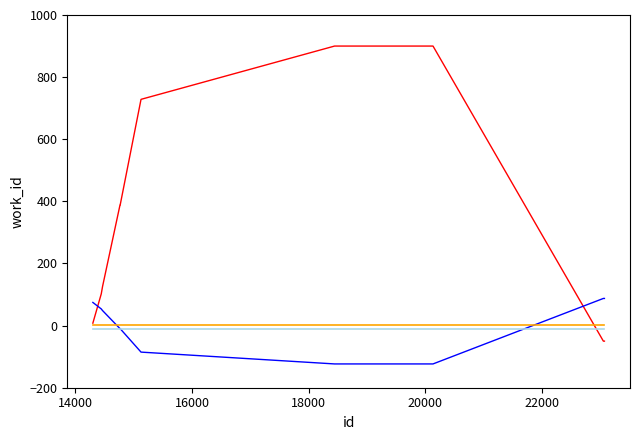

What is the greatest value displayed?

900.0